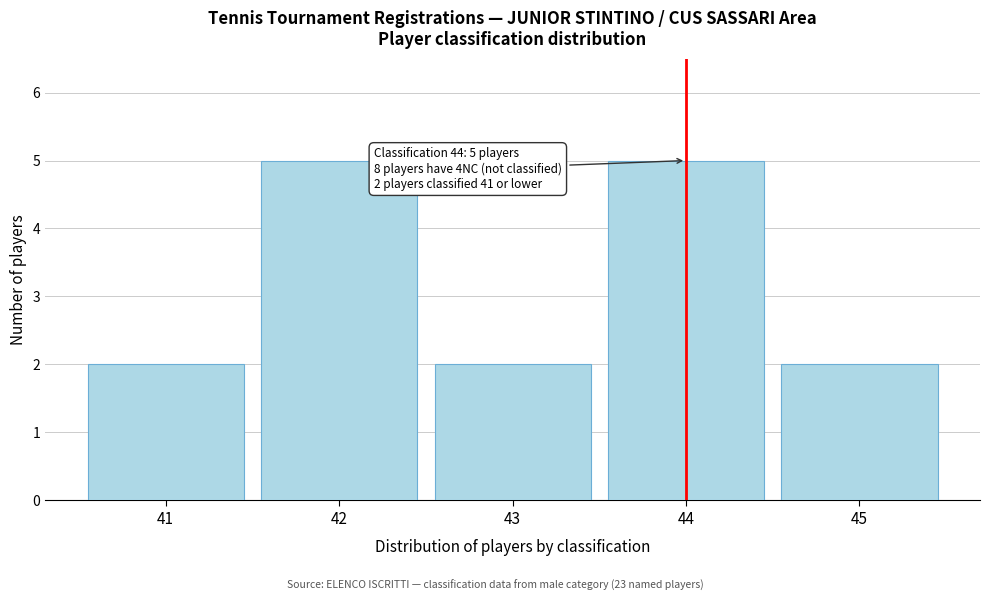

Reading left to right, transcribe all the data shown in this chart.

2	5	2	5	2